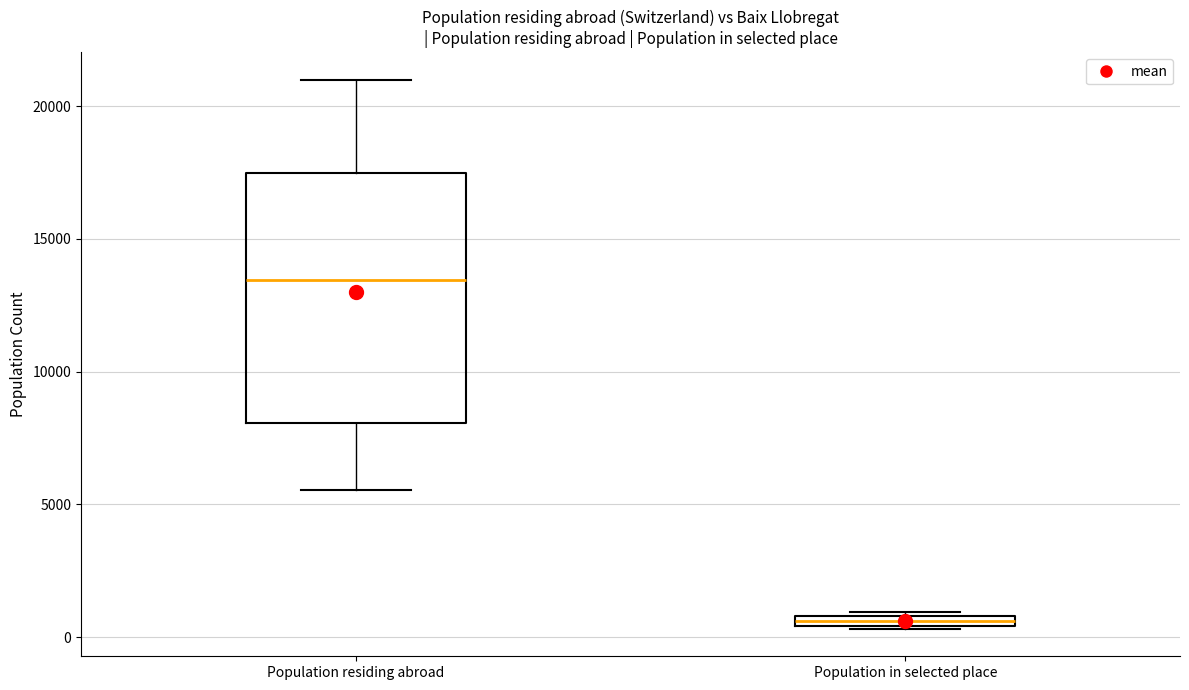

Which box's median line is the highest?

Population residing abroad